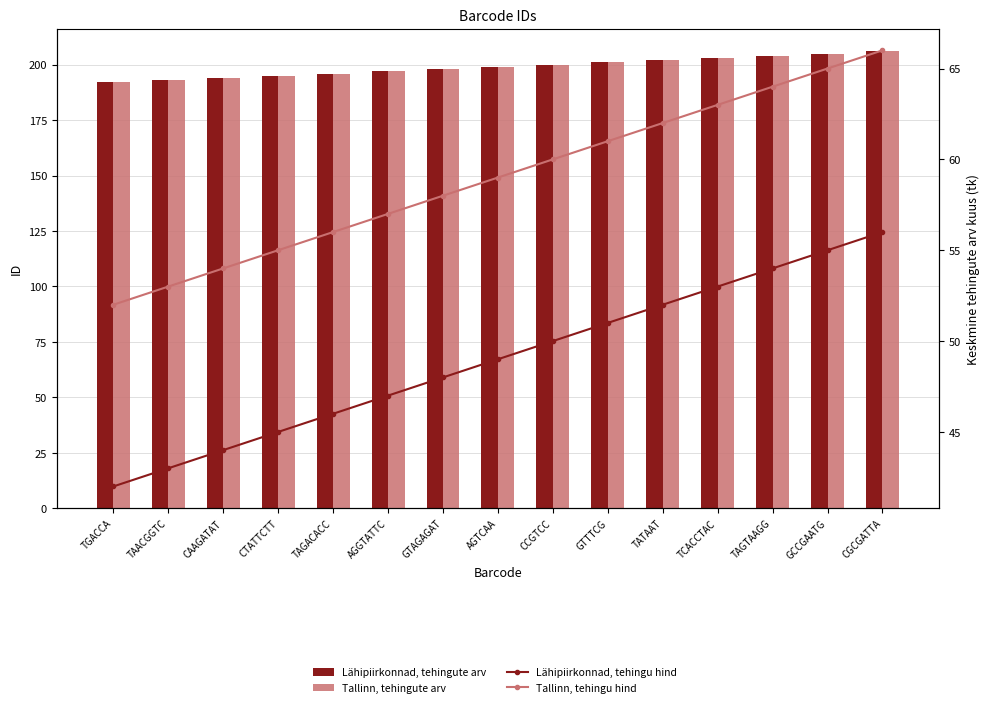

Reading left to right, what are all the values shown in this chart?

Lähipiirkonnad, tehingute arv: 192	193	194	195	196	197	198	199	200	201	202	203	204	205	206
Tallinn, tehingute arv: 192	193	194	195	196	197	198	199	200	201	202	203	204	205	206
Lähipiirkonnad, tehingu hind: 42	43	44	45	46	47	48	49	50	51	52	53	54	55	56
Tallinn, tehingu hind: 52	53	54	55	56	57	58	59	60	61	62	63	64	65	66